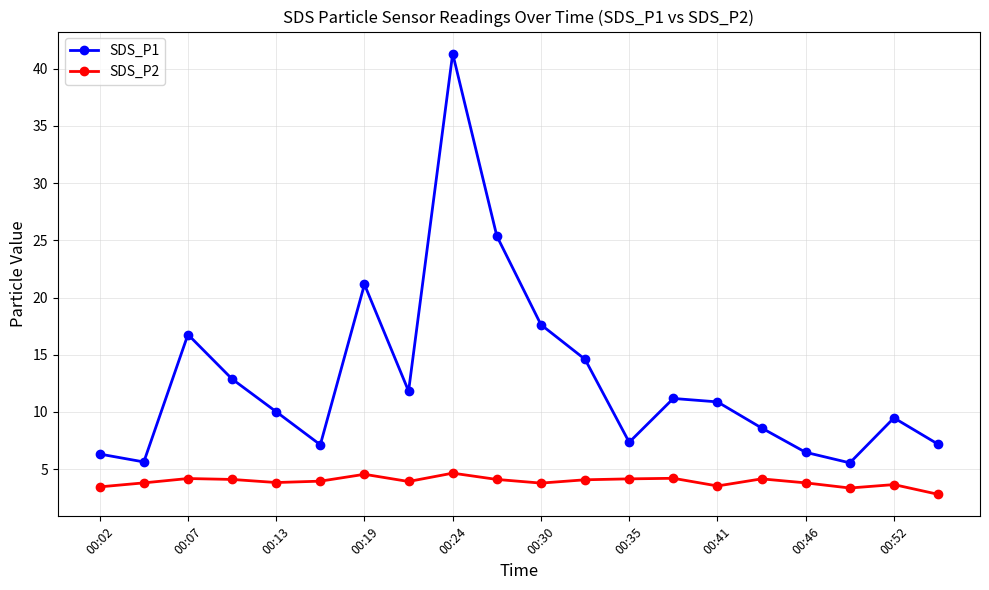

Rank the series by their maximum value, from highest to lowest.

SDS_P1, SDS_P2